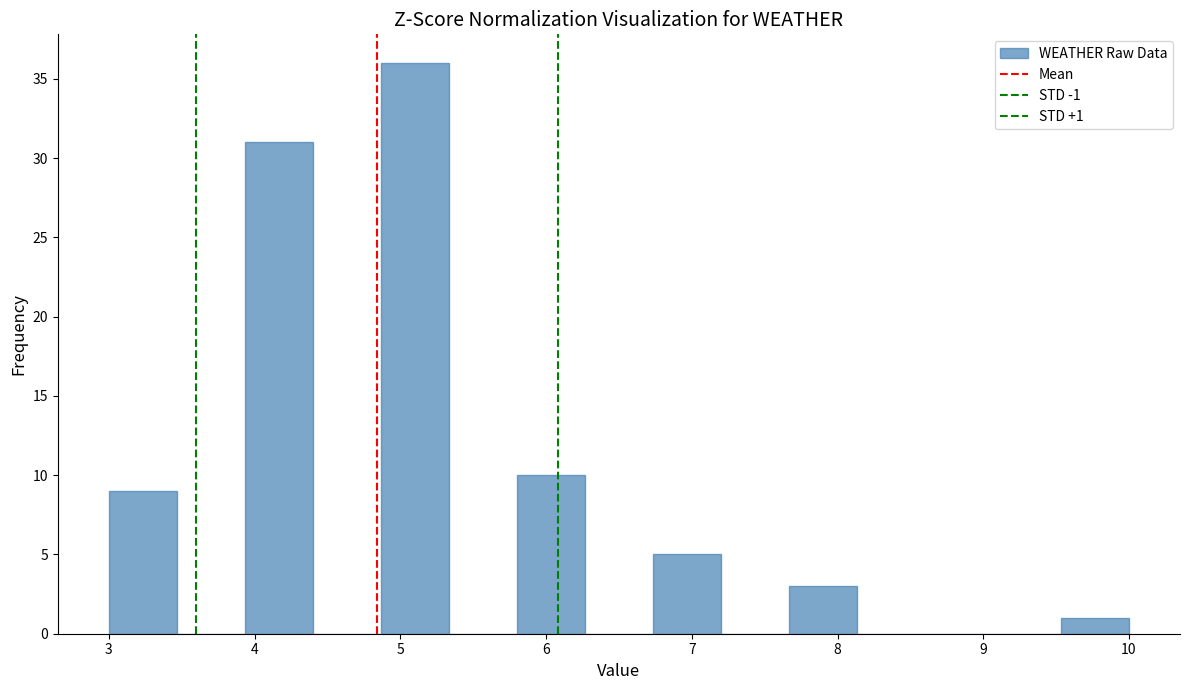

Which range on the x-axis has the tallest bar?

4.9 to 5.3